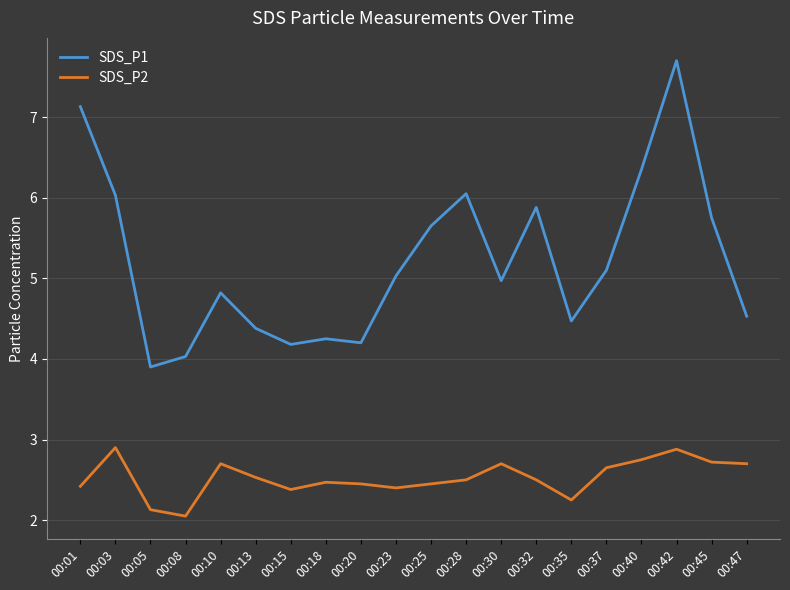

What is the spread (max minus min) of values at 00:30?

2.3